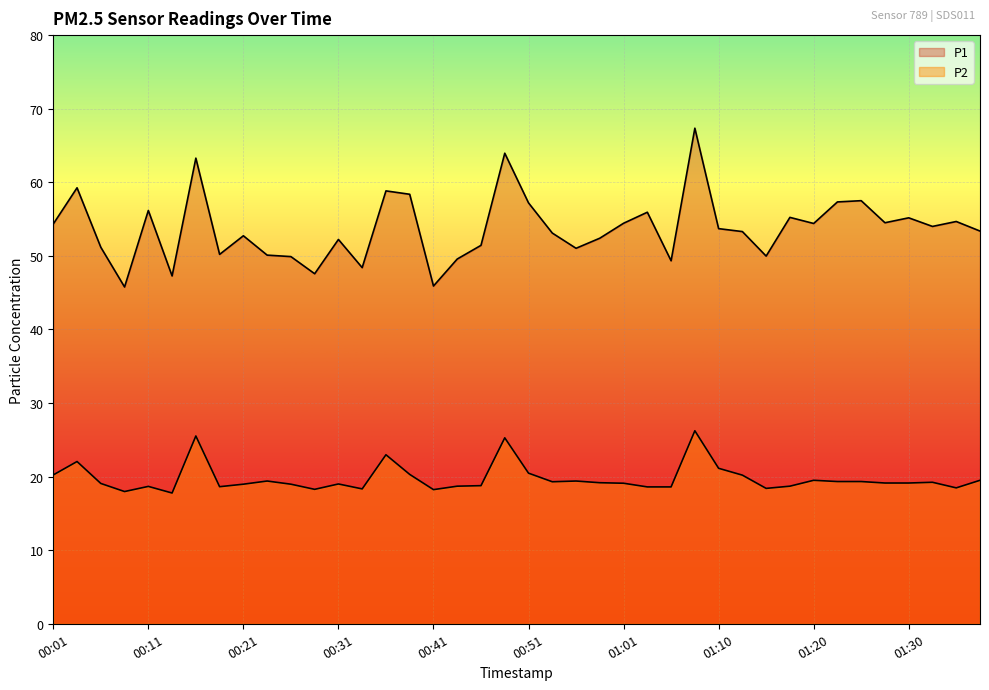

True or false: P2 and P1 intersect in this chart.

False